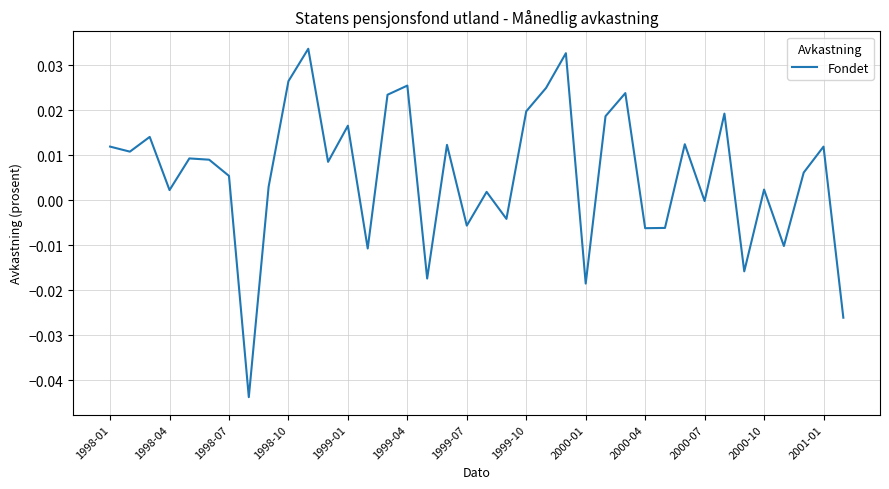

How many lines are shown in the chart?

1